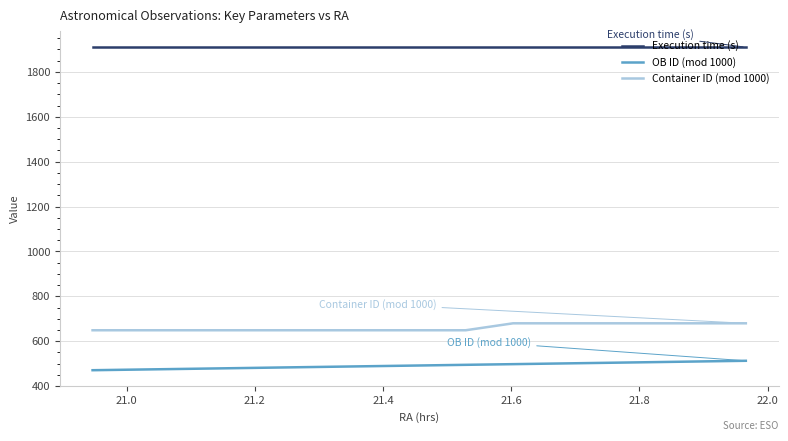

True or false: OB ID (mod 1000) and Execution time (s) intersect in this chart.

False